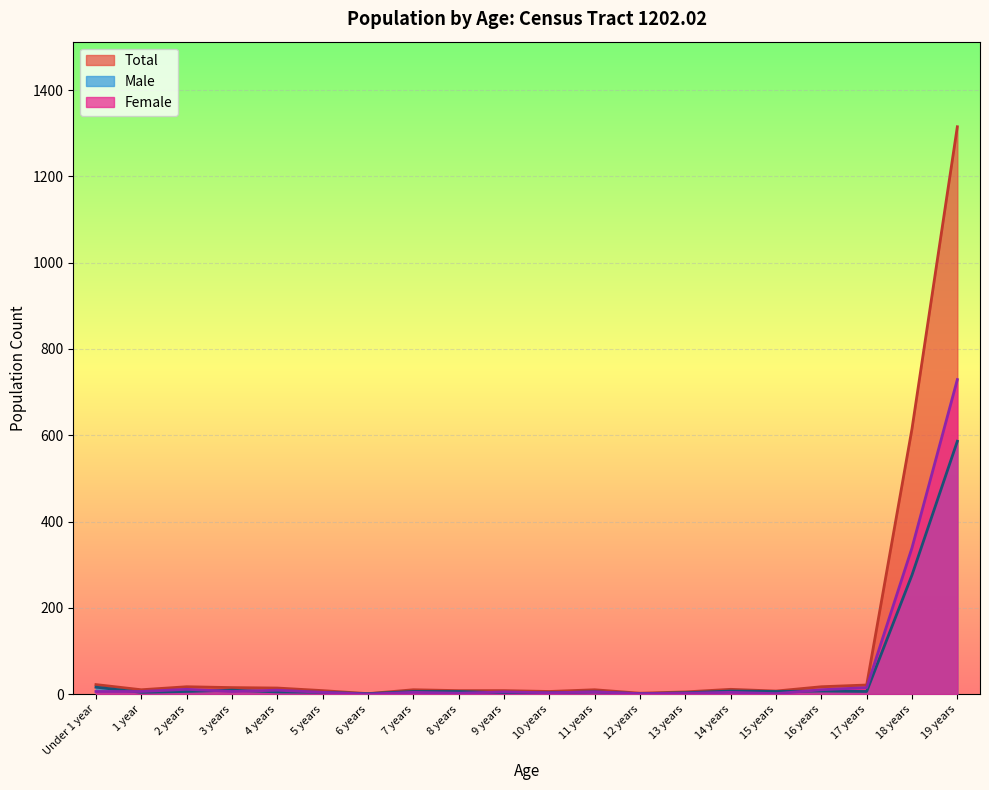

What is the sum of the Female values at 1 year and 11 years?

11